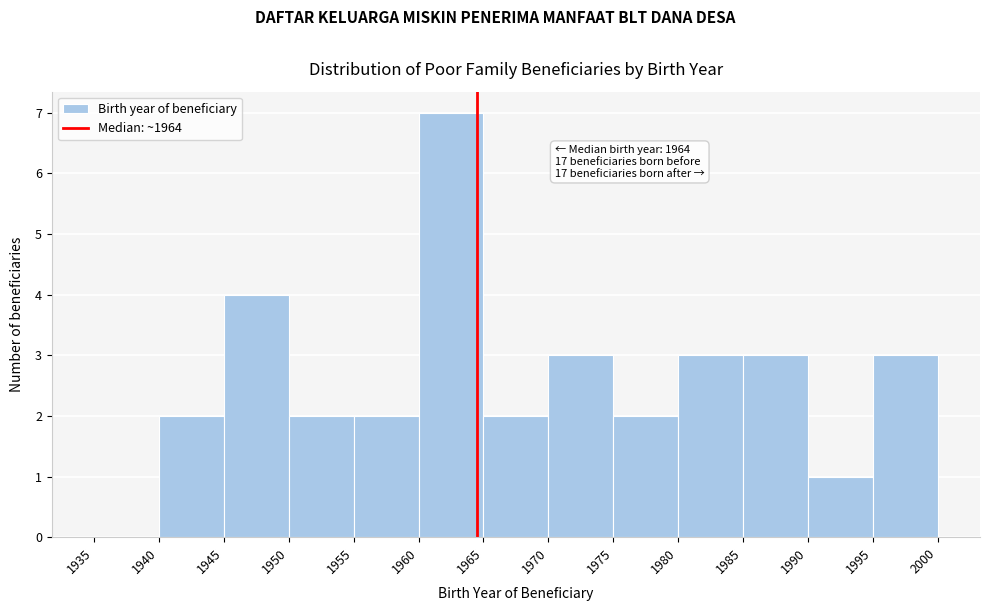

Which range on the x-axis has the tallest bar?

1960 to 1965